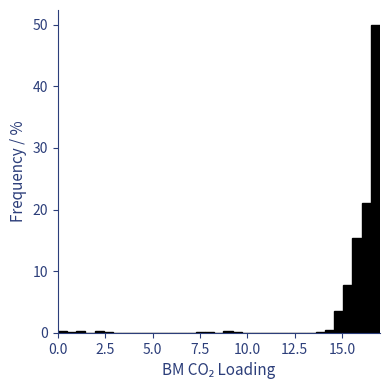

Around what value on the x-axis is the tallest bar? Give the approximate position of its centre, as read against the axis.

17.0